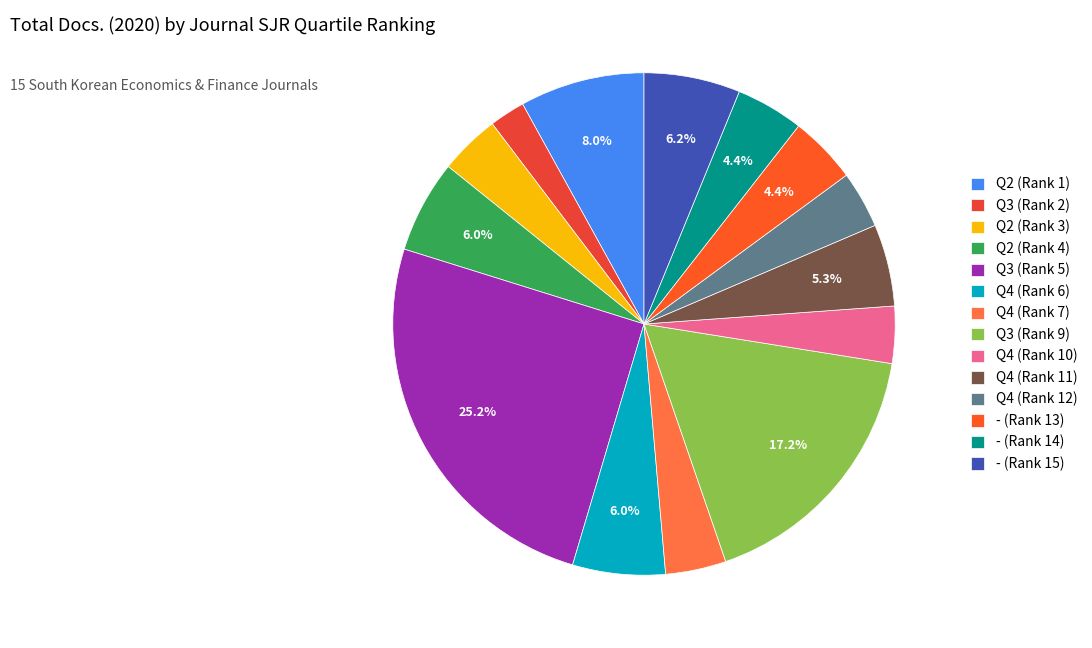

How many segments does this pie chart have?

14